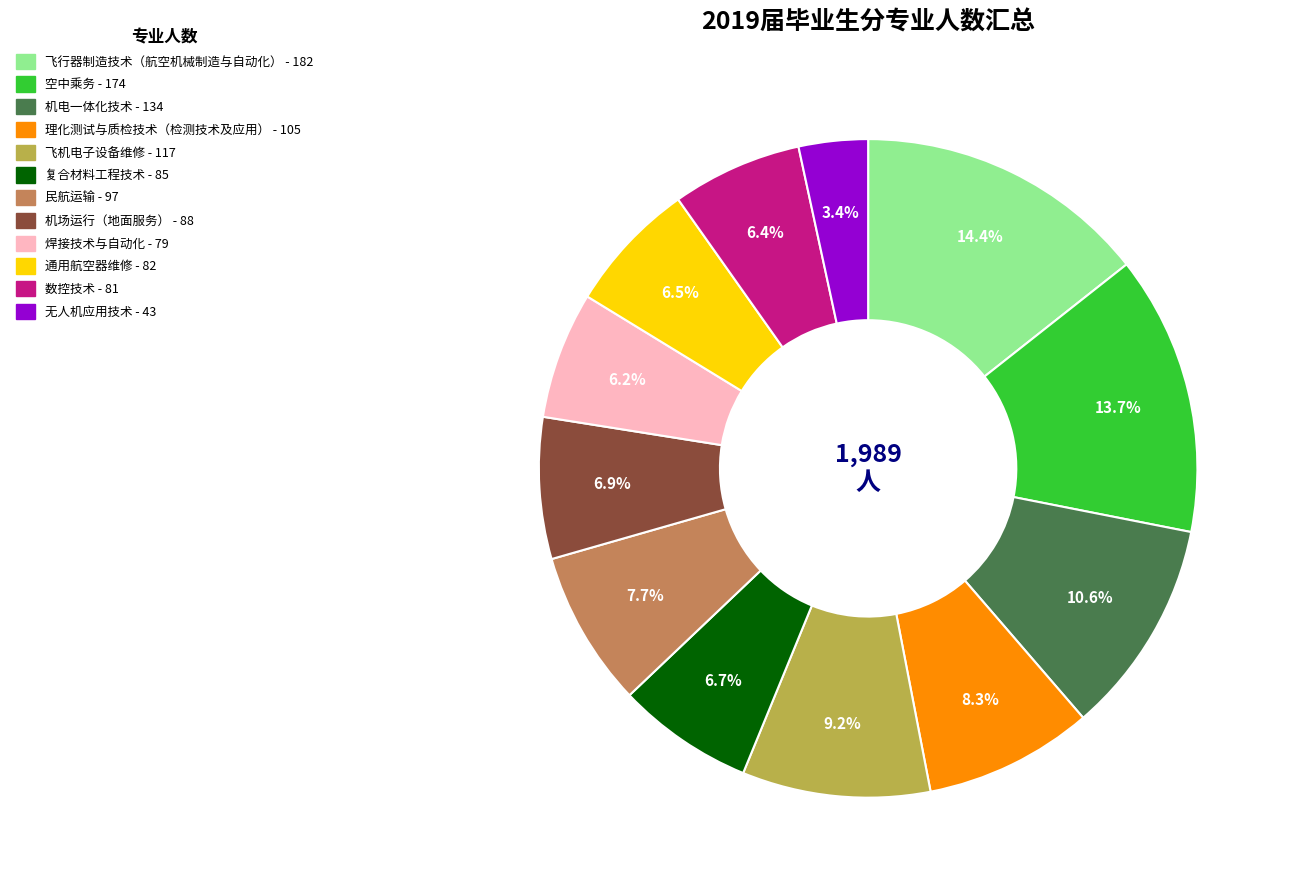

Between 理化测试与质检技术（检测技术及应用） and 空中乘务, which is larger?

空中乘务